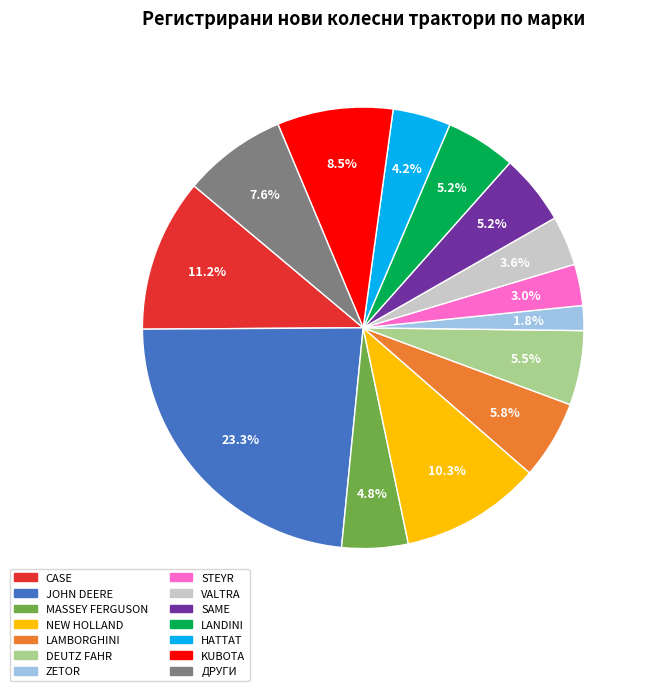

Combined, what portion of the pie is HATTAT and LAMBORGHINI?

10.0%